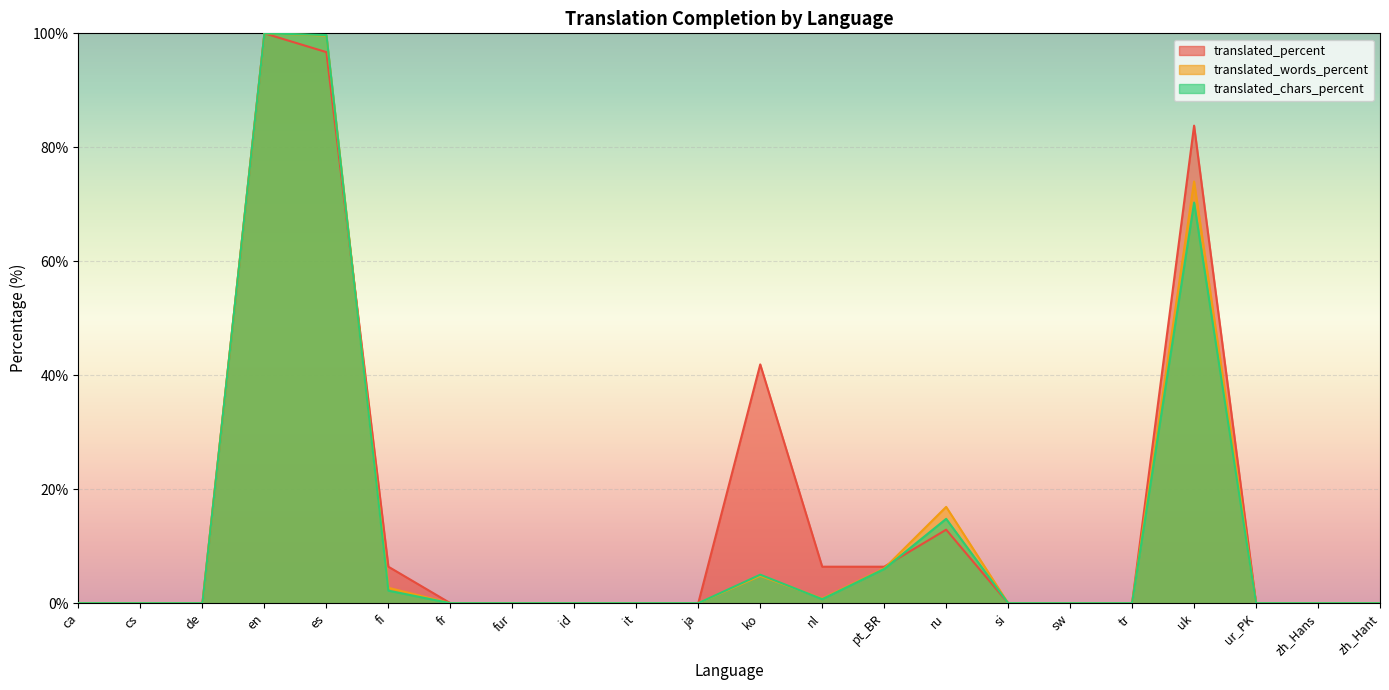

How many distinct data groups are displayed?

3